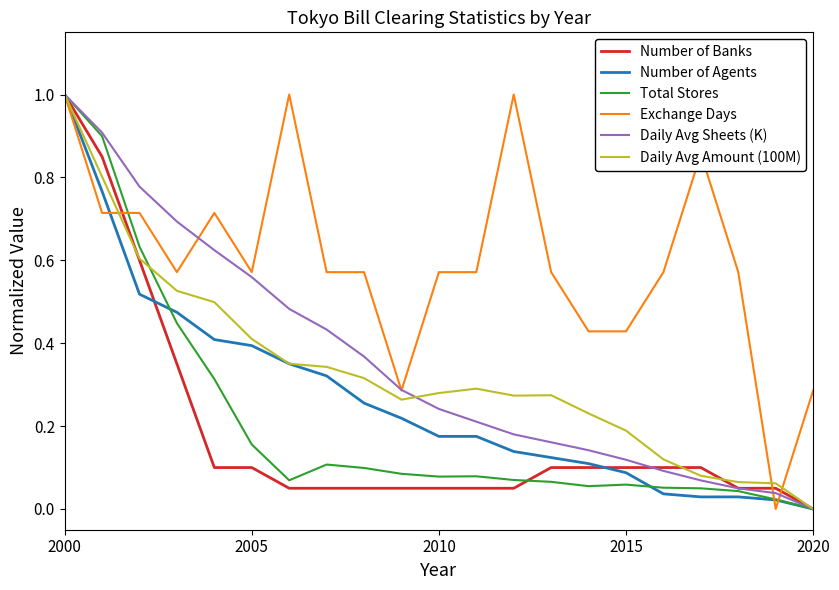

What is the highest value of the Number of Agents series?

1.0